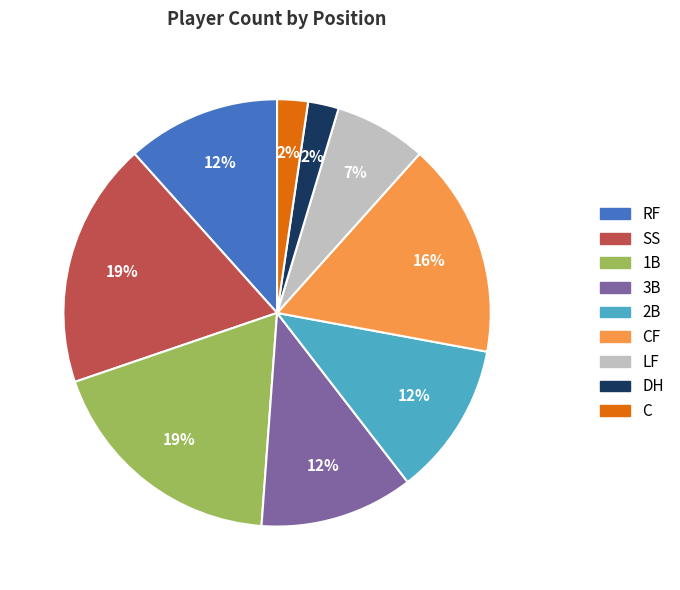

The CF slice represents 23% of the pie. True or false?

False